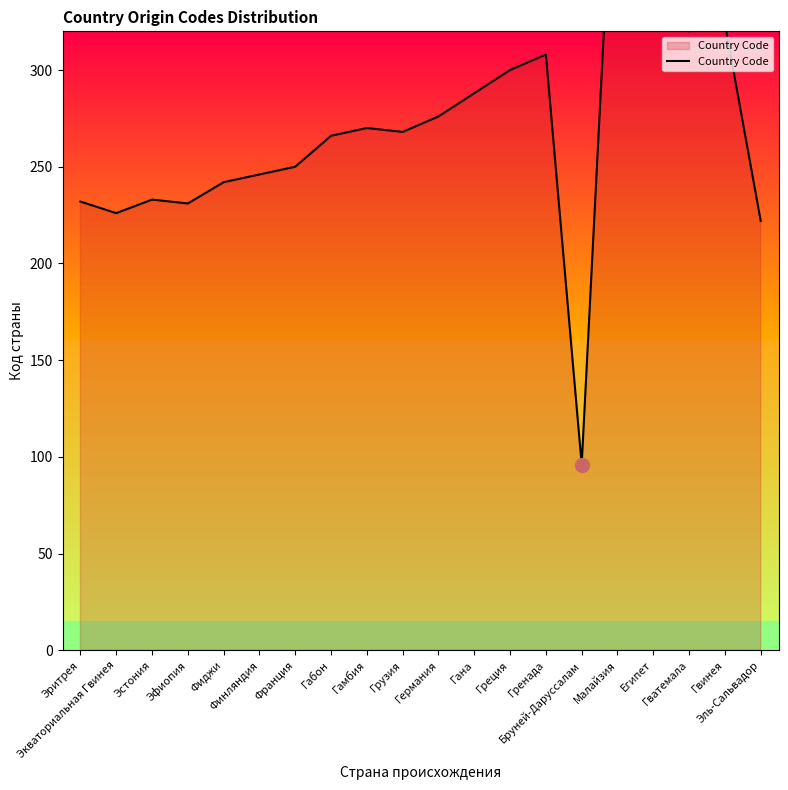

How many data points are less than 268?

10